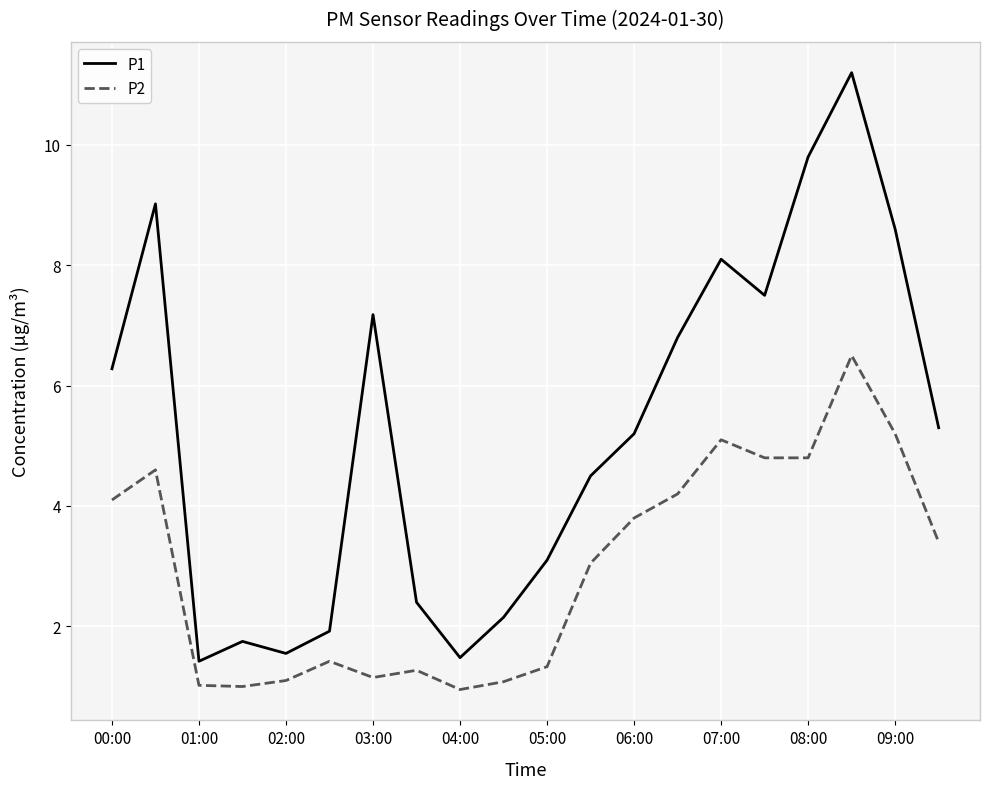

What is the sum of all P2 values?

59.9